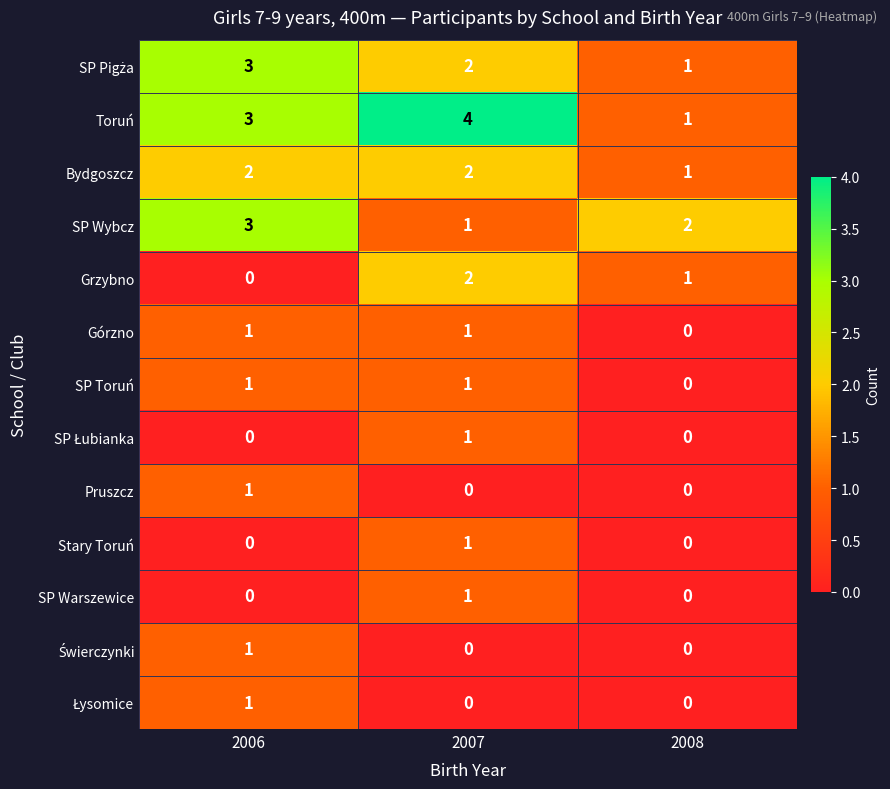

What is the maximum value for SP Wybcz?

3